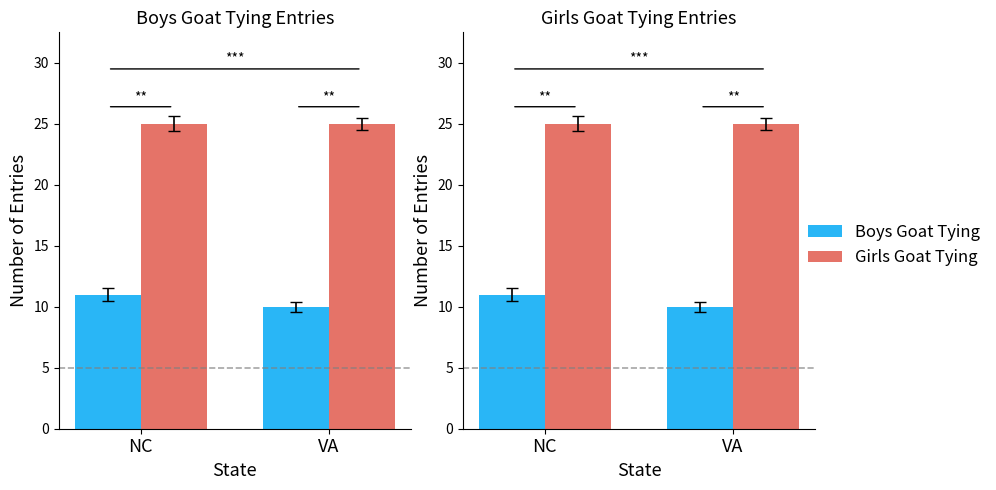

Reading left to right, what are all the values shown in this chart?

Boys Goat Tying: NC=11	VA=10
Girls Goat Tying: NC=25	VA=25